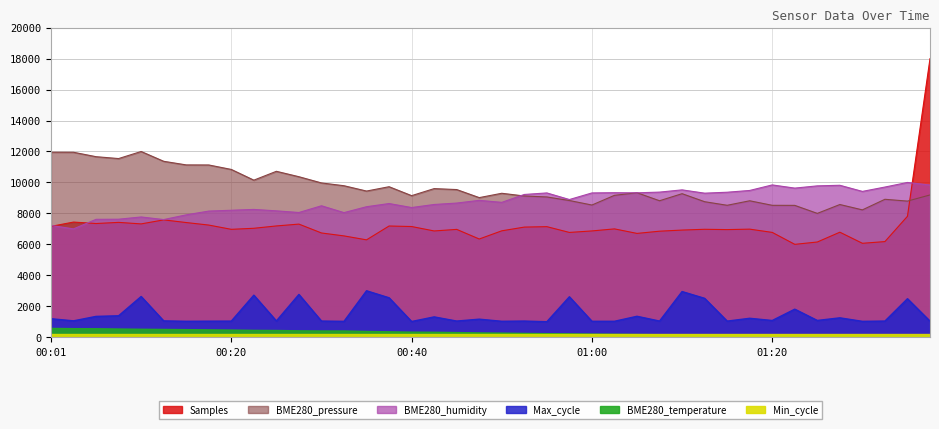

At which category does BME280_humidity reach its first local peak?

00:10